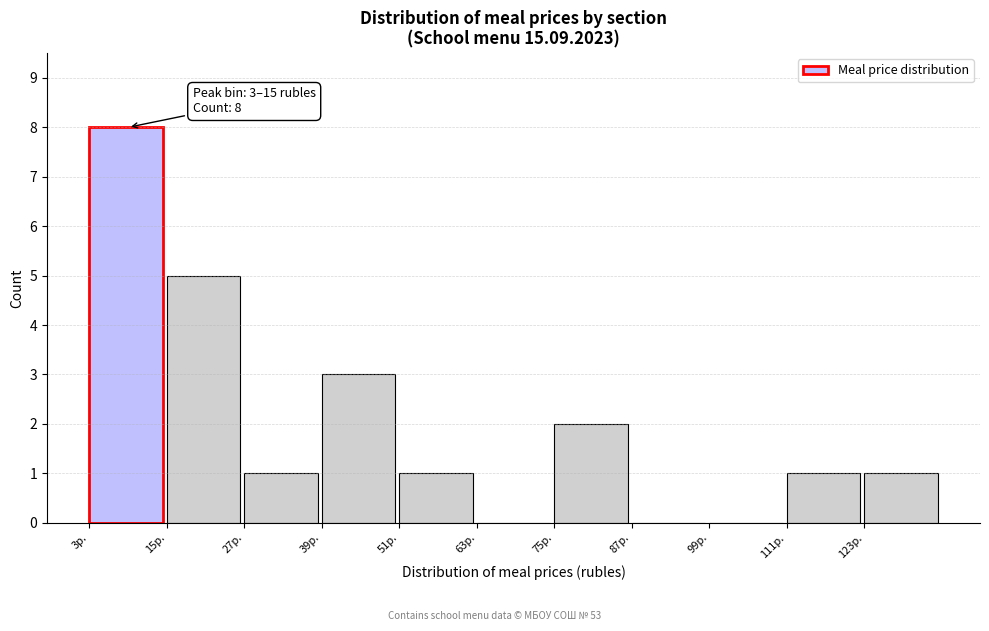

Over which range of the x-axis is the bar tallest?

3 to 15